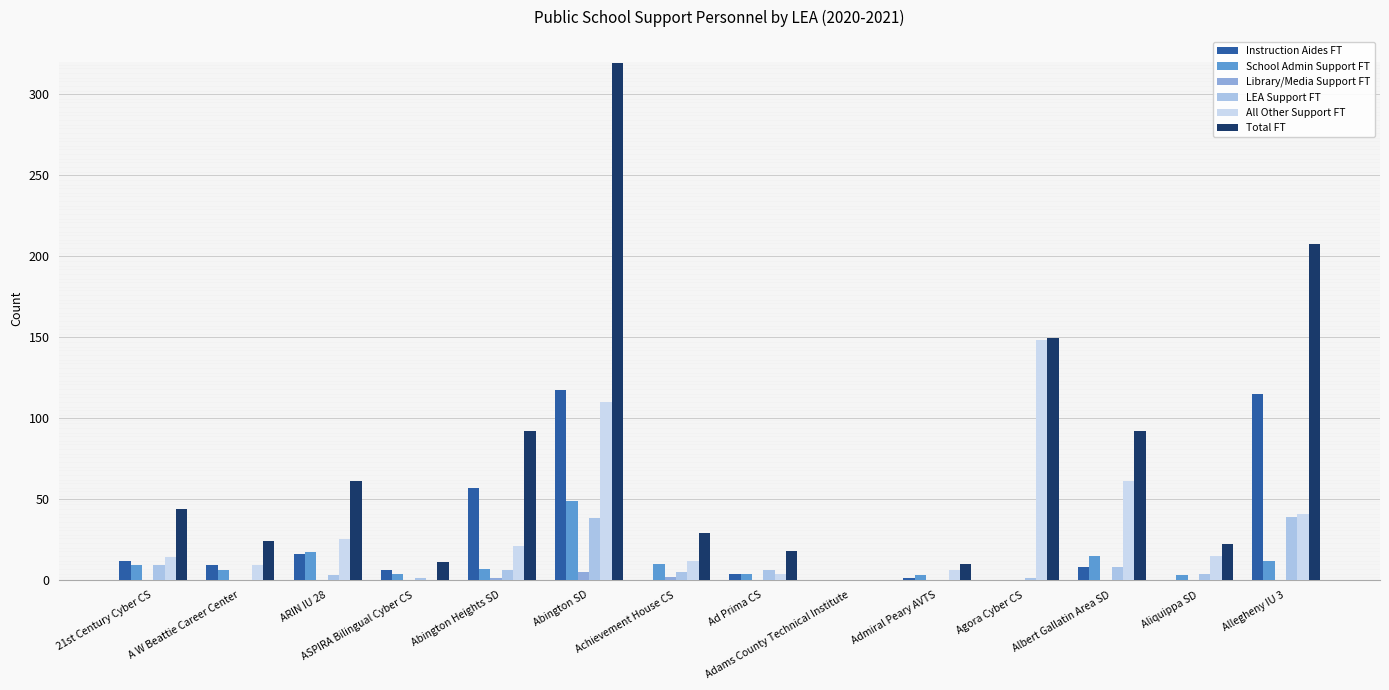

What is the greatest value displayed?

319